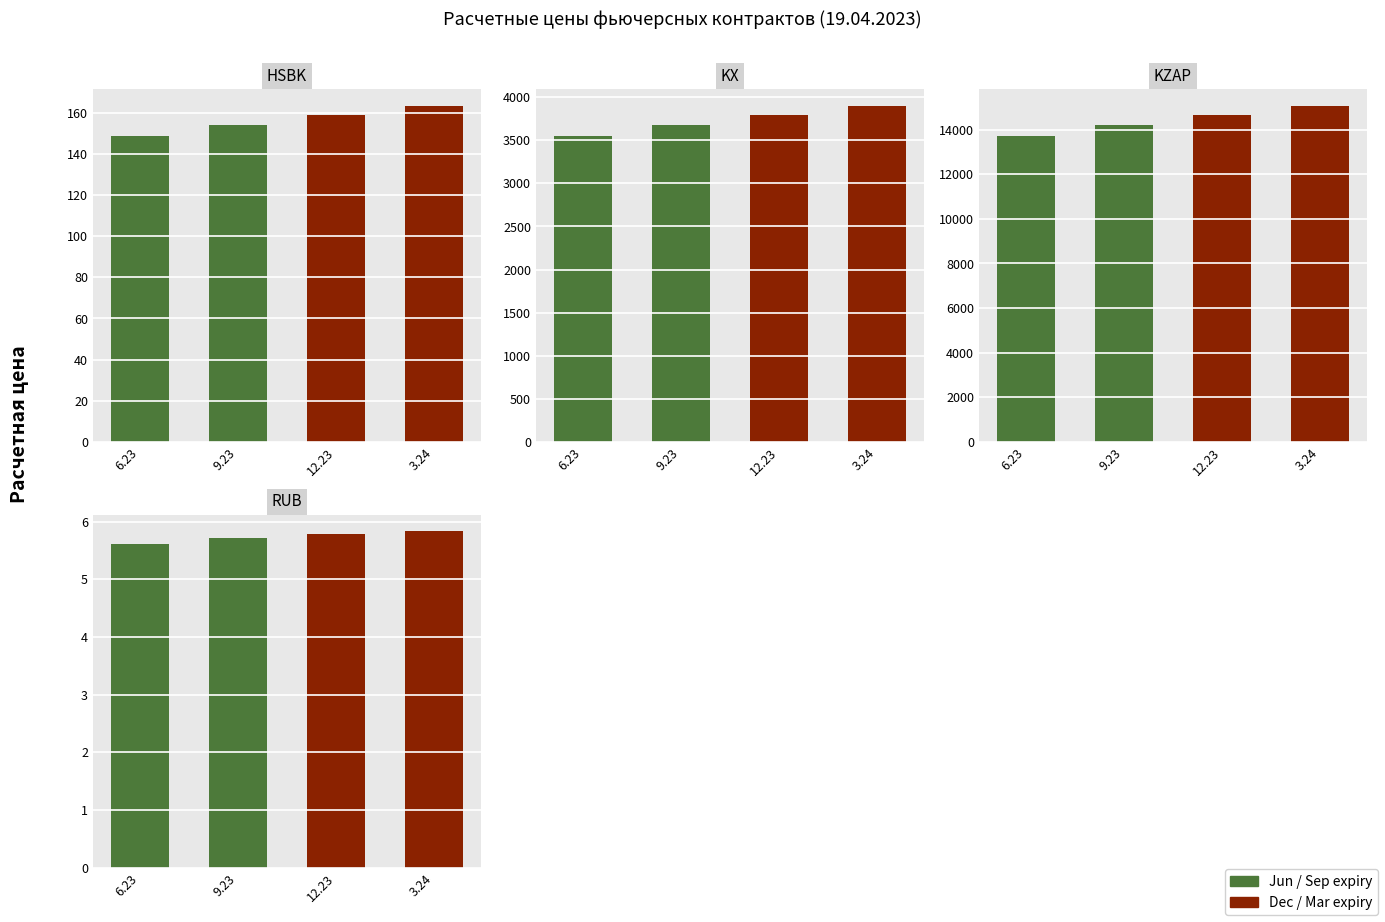

What is the spread (max minus min) of values at 6.23?

13686.3